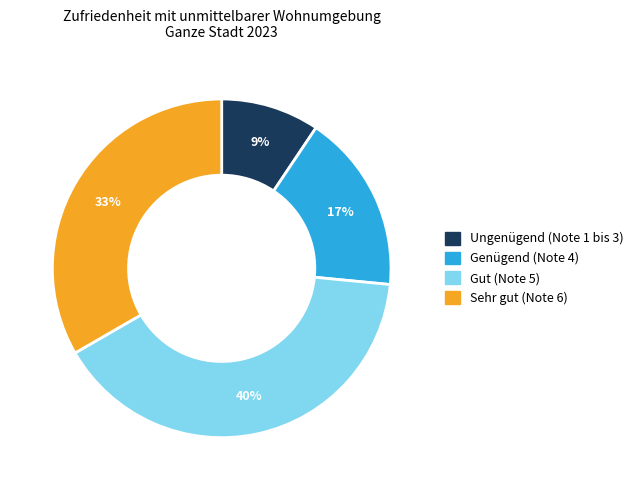

Combined, do Ungenügend (Note 1 bis 3) and Sehr gut (Note 6) account for over 50%?

No